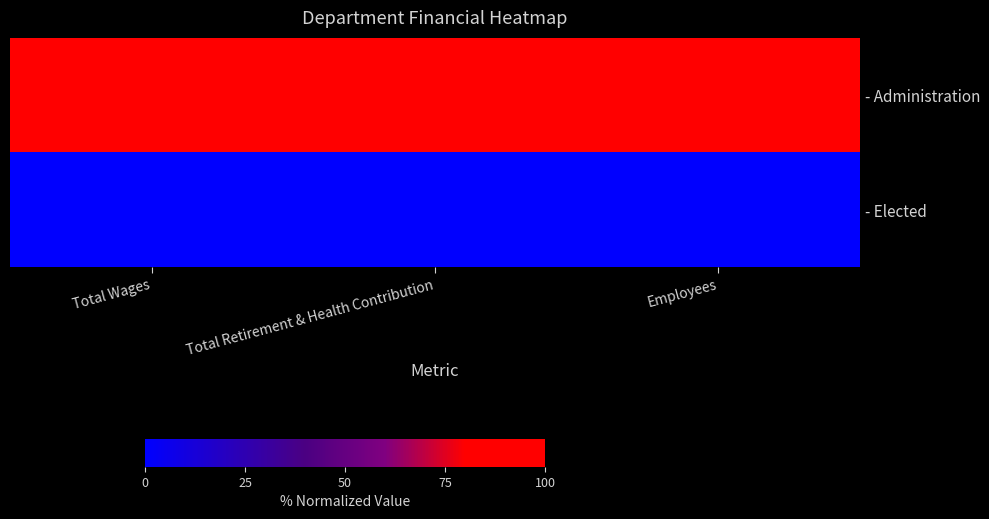

At which category does the chart reach its minimum across all series?

Total Wages